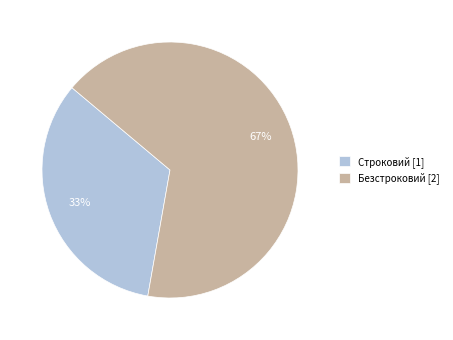

What is the ratio of the value at Строковий [1] to the value at Безстроковий [2]?

0.5